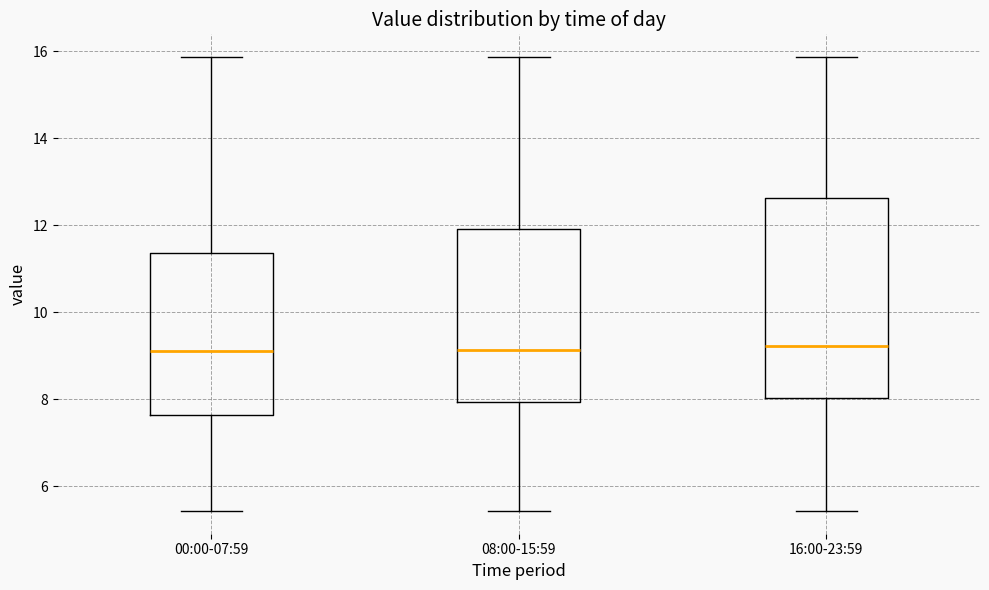

Where is the upper edge of the box for 00:00-07:59 on the y-axis? The values are not printed on the chart, so give them approximately, as read against the axis.

11.4